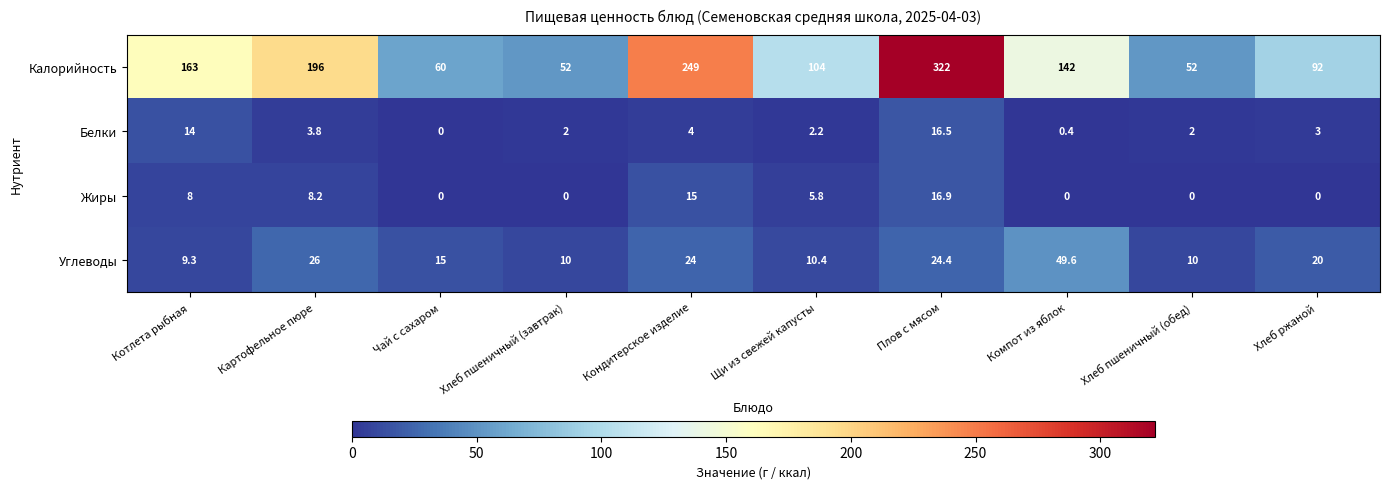

Is it true that Углеводы equals 20.0 at Хлеб ржаной?

True